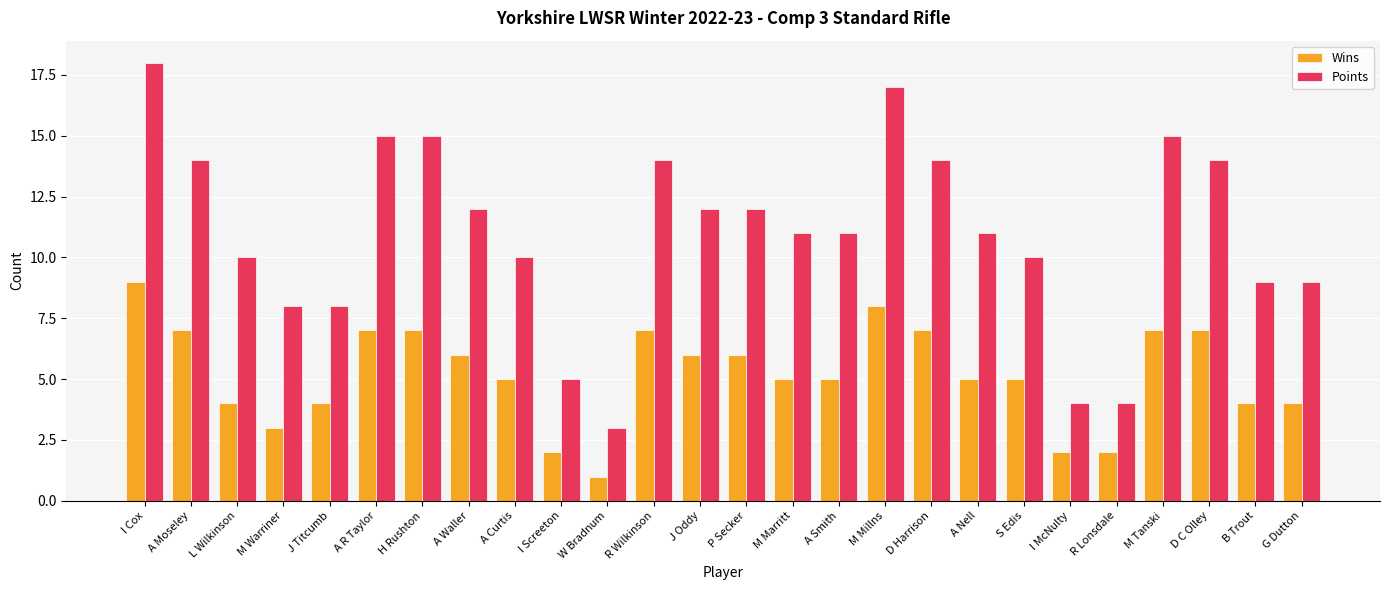

What is the greatest value displayed?

18